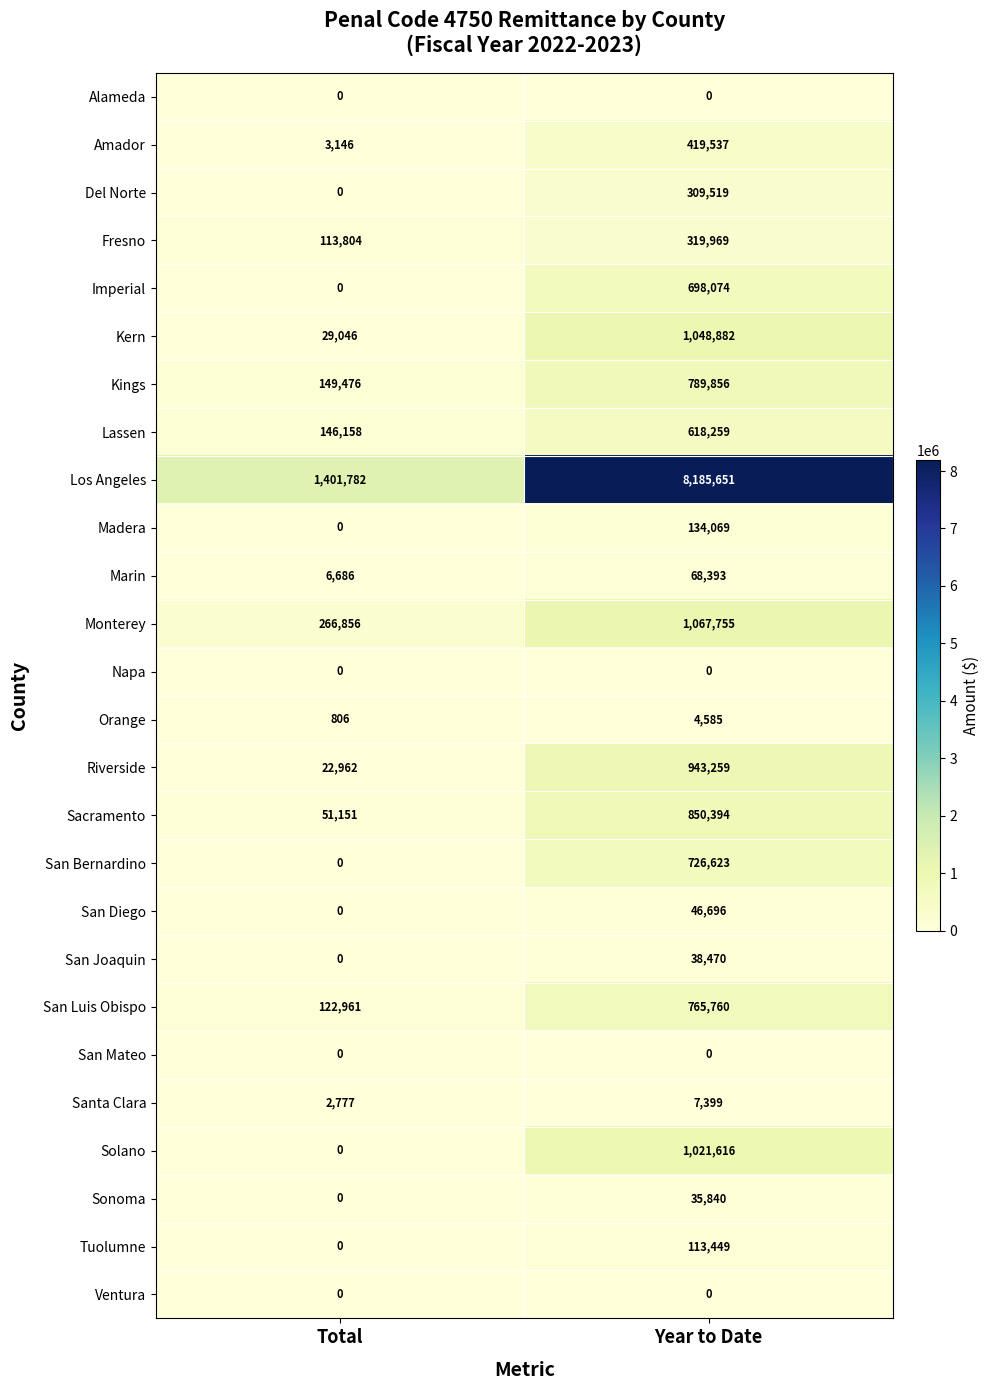

True or false: Marin has a value of 31837 at Year to Date.

False